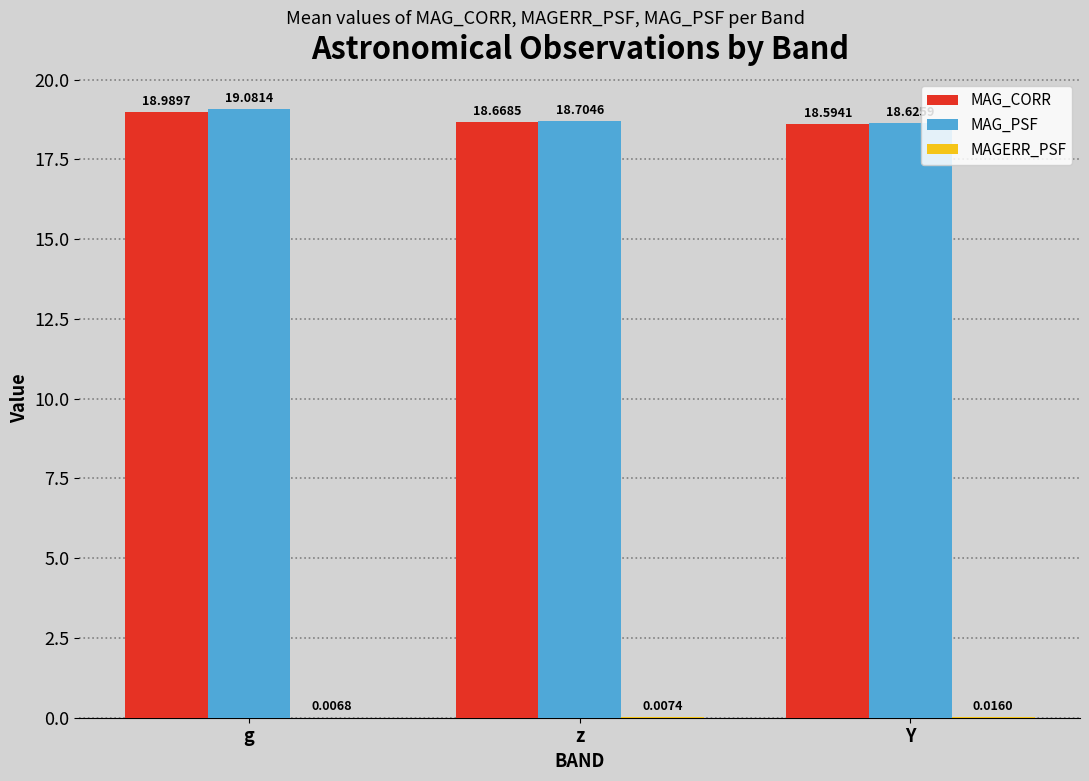

What is the sum of the MAG_PSF values at z and Y?

37.3